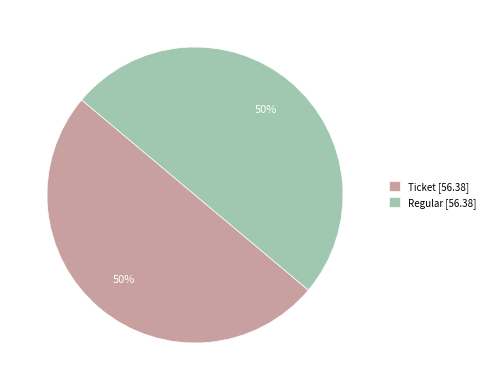

How many segments does this pie chart have?

2